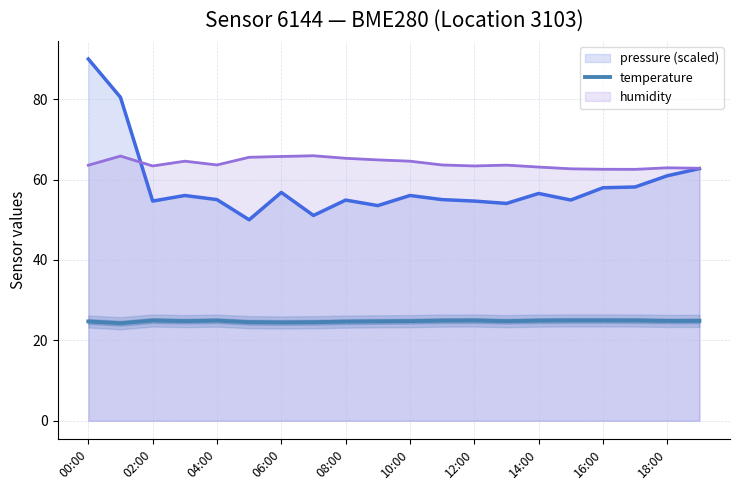

True or false: temperature and humidity intersect in this chart.

False